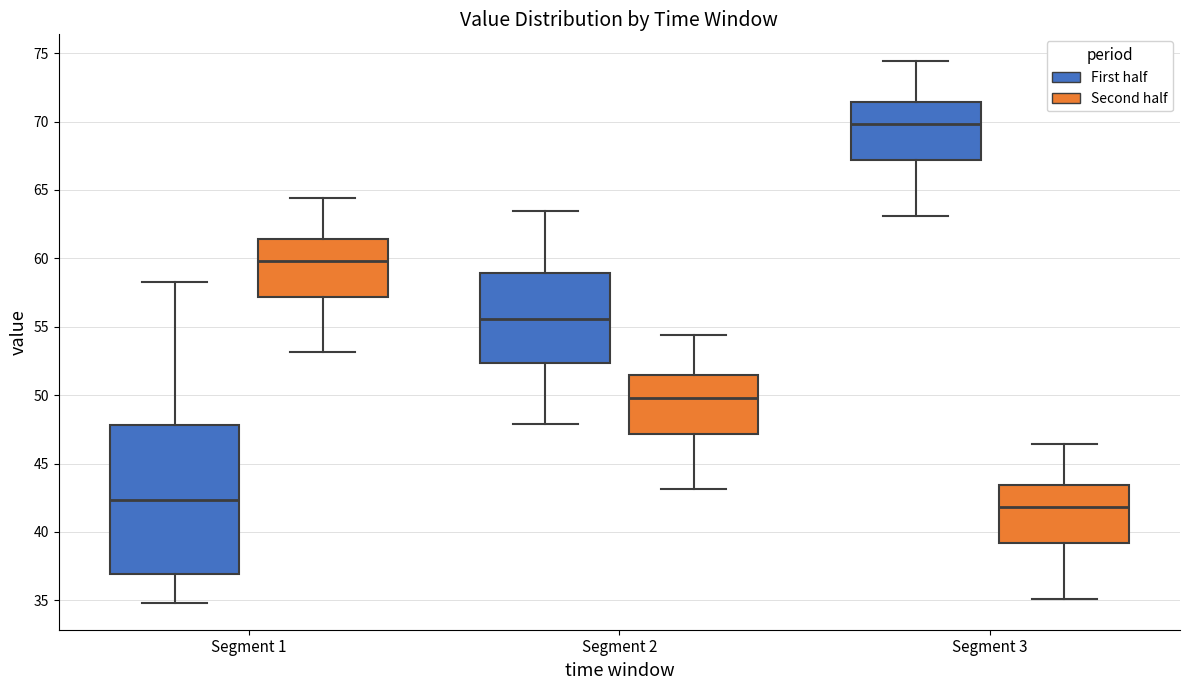

Reading left to right, read every box against the y-axis: the position of its median line, the range the box covers, and the ends of its whiskers. The values are not printed on the chart, so give them approximately, as read against the axis.

Segment 1 (First half): median 42.5, box 37.0 to 48.0, whiskers 35.0 to 58.5
Segment 1 (Second half): median 60.0, box 57.0 to 61.5, whiskers 53.0 to 64.5
Segment 2 (First half): median 55.5, box 52.5 to 59.0, whiskers 48.0 to 63.5
Segment 2 (Second half): median 50.0, box 47.0 to 51.5, whiskers 43.0 to 54.5
Segment 3 (First half): median 70.0, box 67.0 to 71.5, whiskers 63.0 to 74.5
Segment 3 (Second half): median 42.0, box 39.0 to 43.5, whiskers 35.0 to 46.5